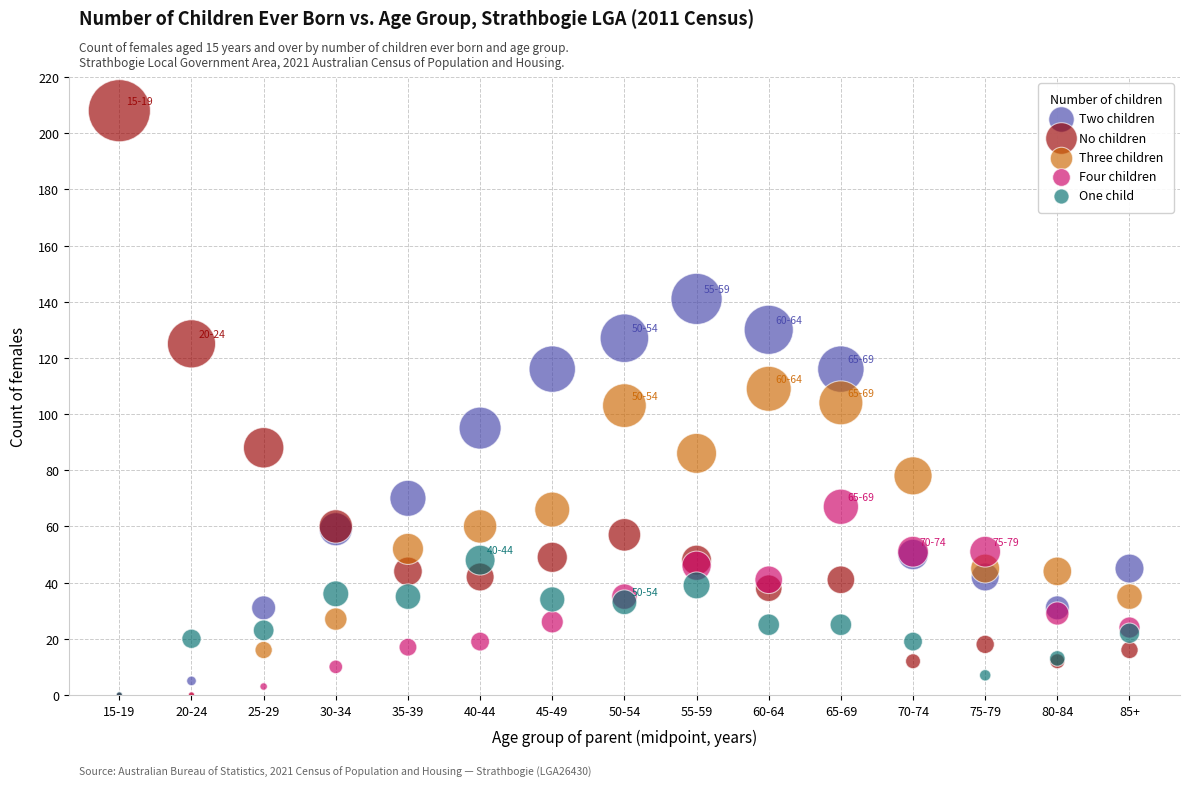

Which series reaches the maximum Y coordinate?

No children